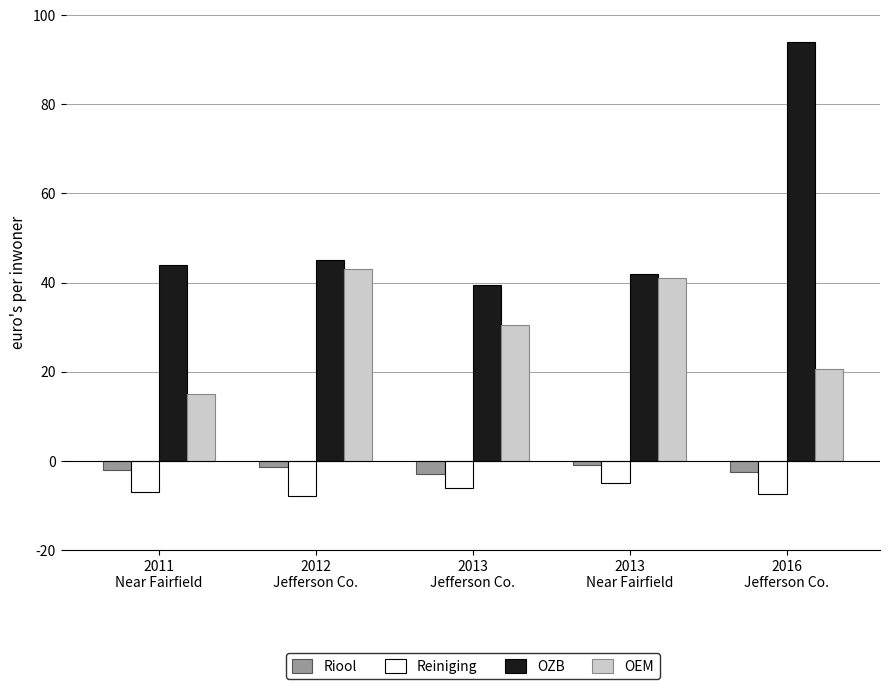

Are the bars grouped side by side (vs. stacked)?

Yes